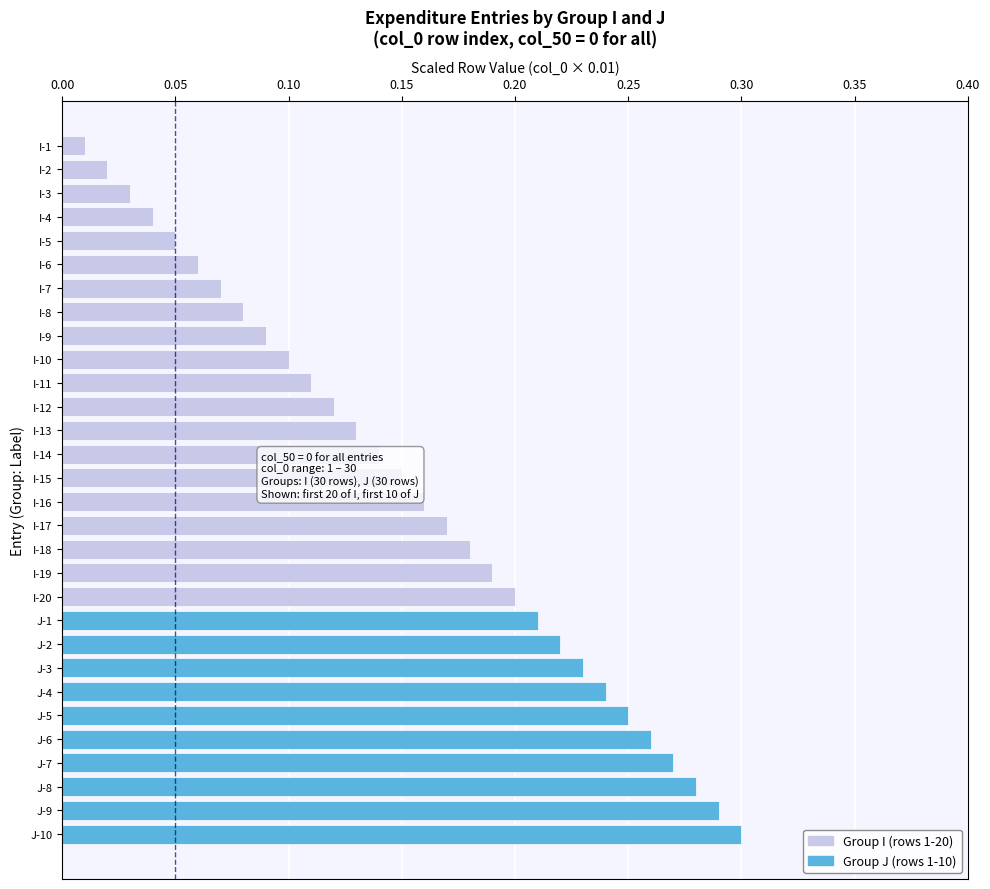

At which label is the value closest to 0?

I-1